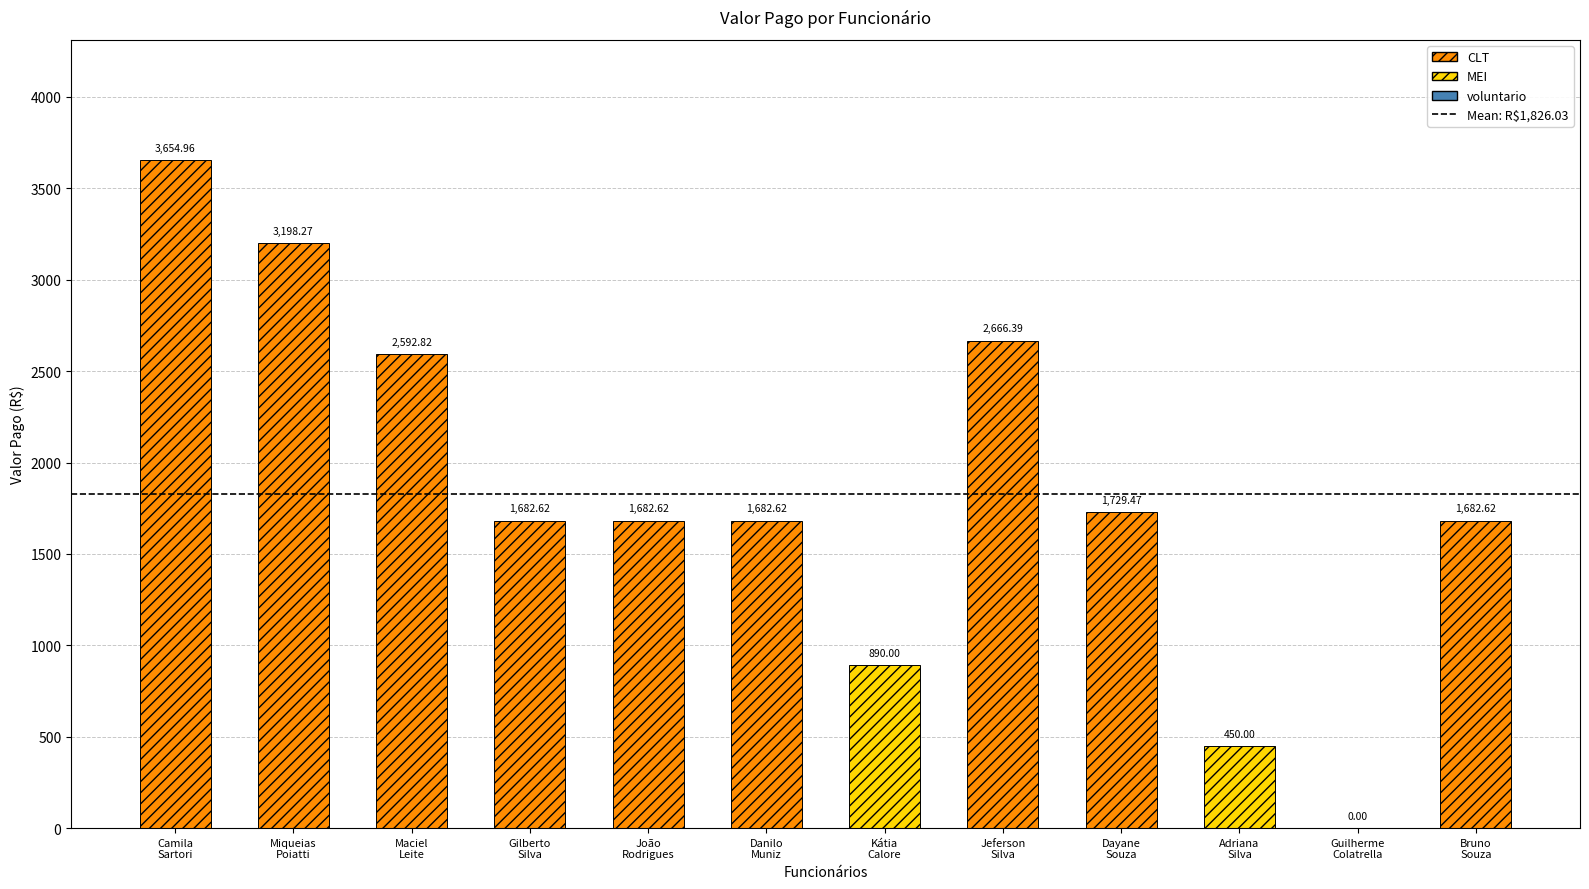

What is the average value?

1826.0